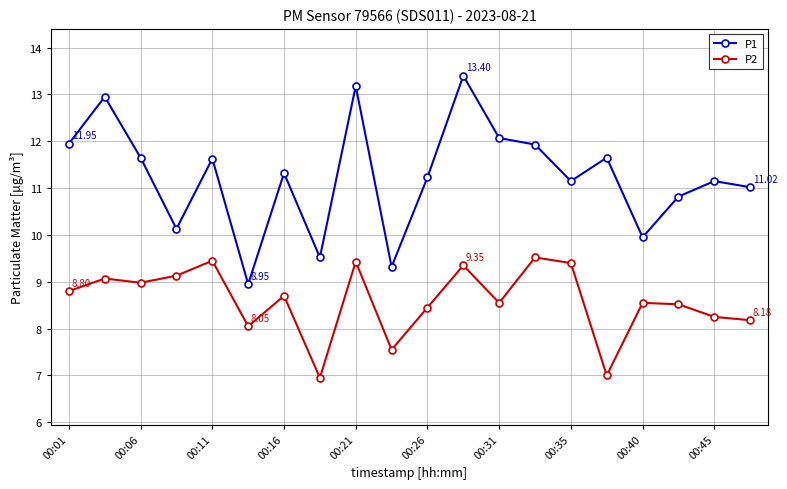

What is the maximum value shown in the chart?

13.4